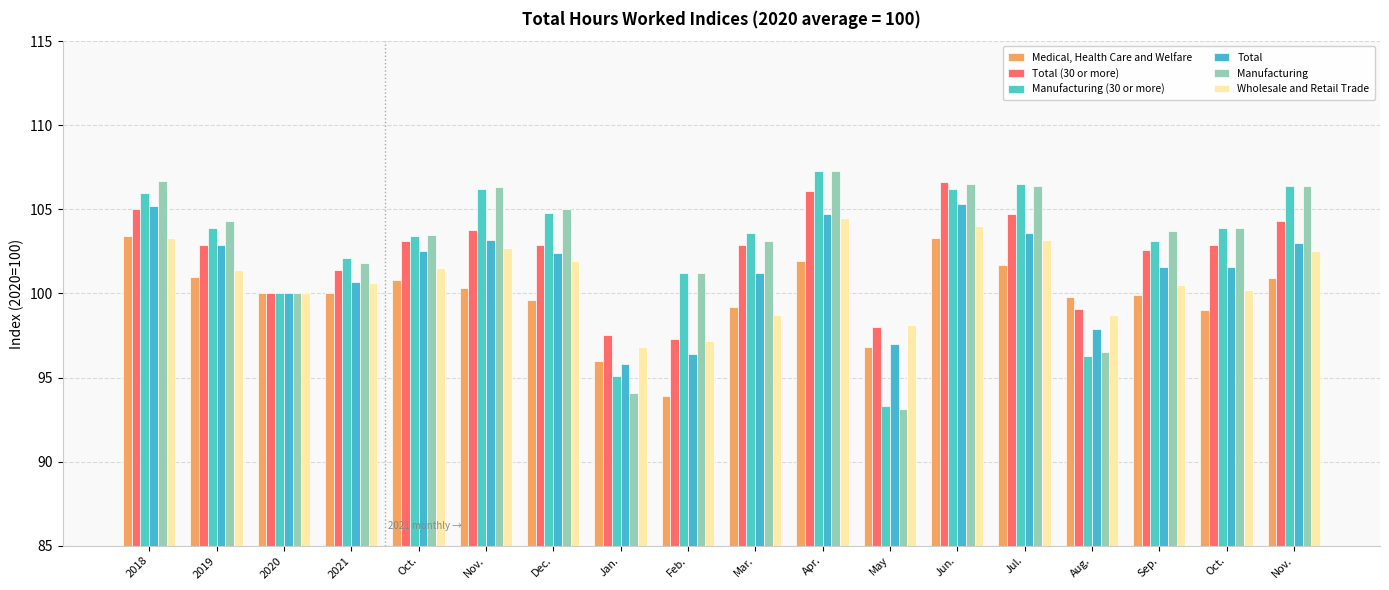

How many distinct data groups are displayed?

6